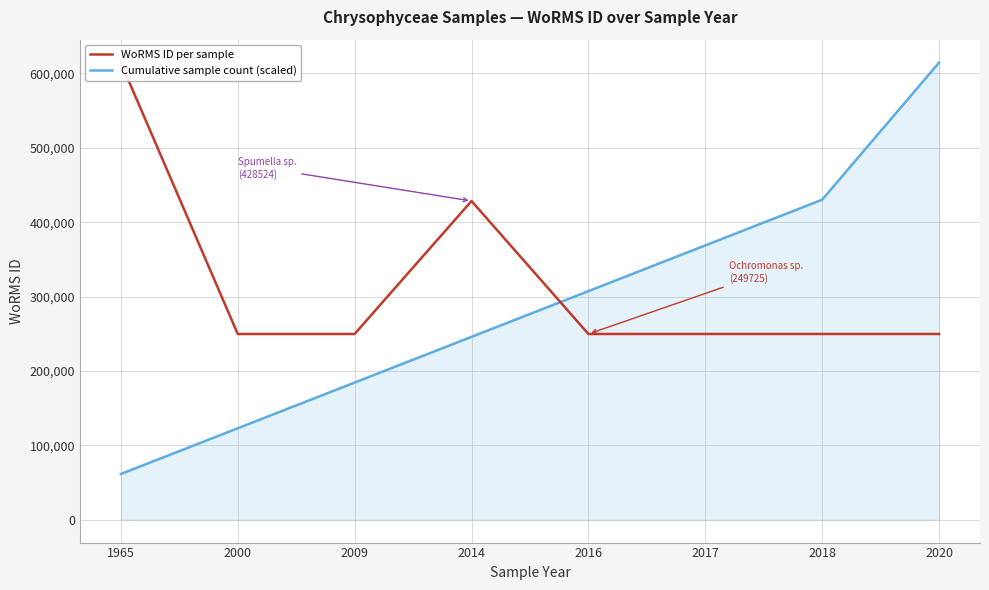

How many values in the Cumulative sample count (scaled) series exceed 307347?

3